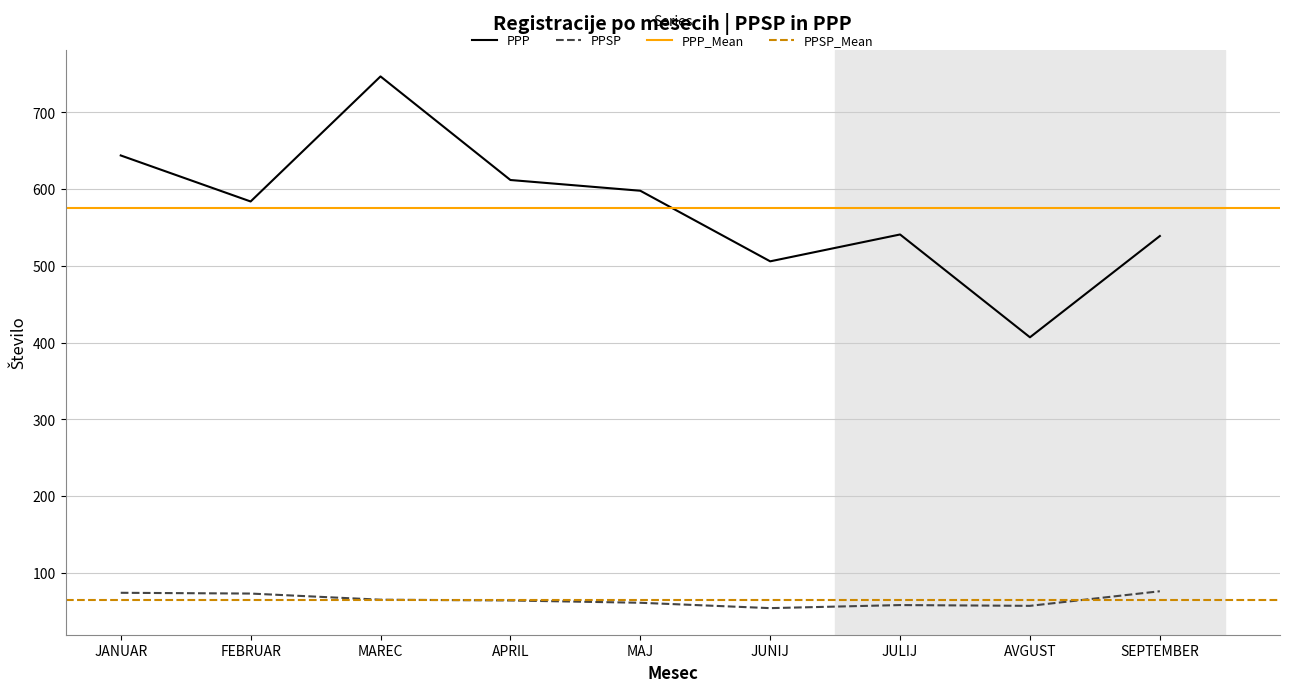

What is the lowest value of the PPP series?

407